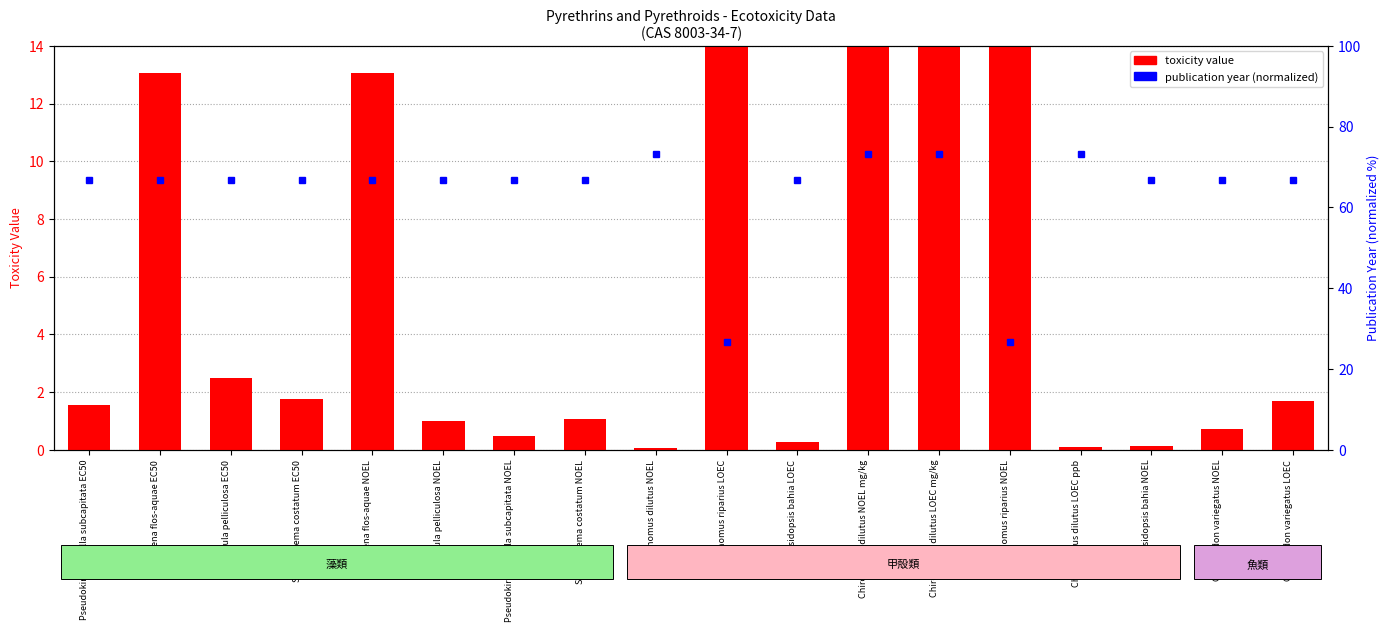

What is the label of the 16th bar from the right?

Navicula pelliculosa EC50